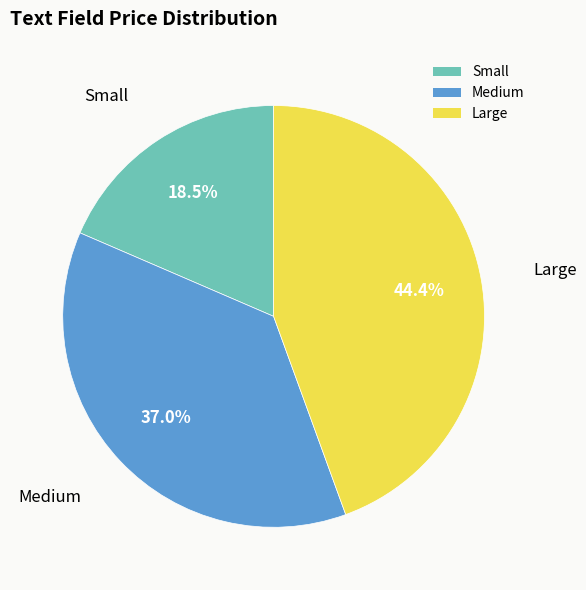

What percentage is NOT represented by Medium?

63.0%